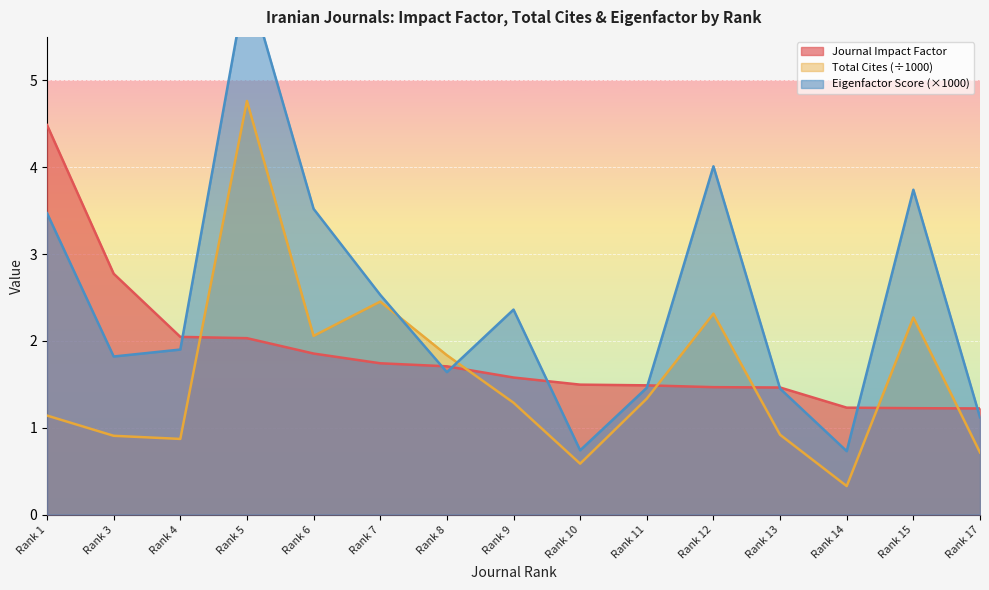

How many values in the Eigenfactor Score (scaled) series are below 1?

2